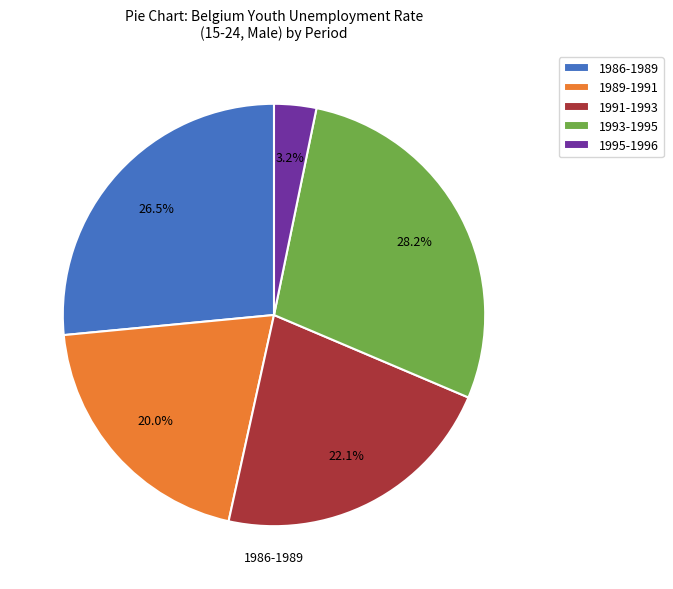

Does 1991-1993 represent more than half of the total?

No